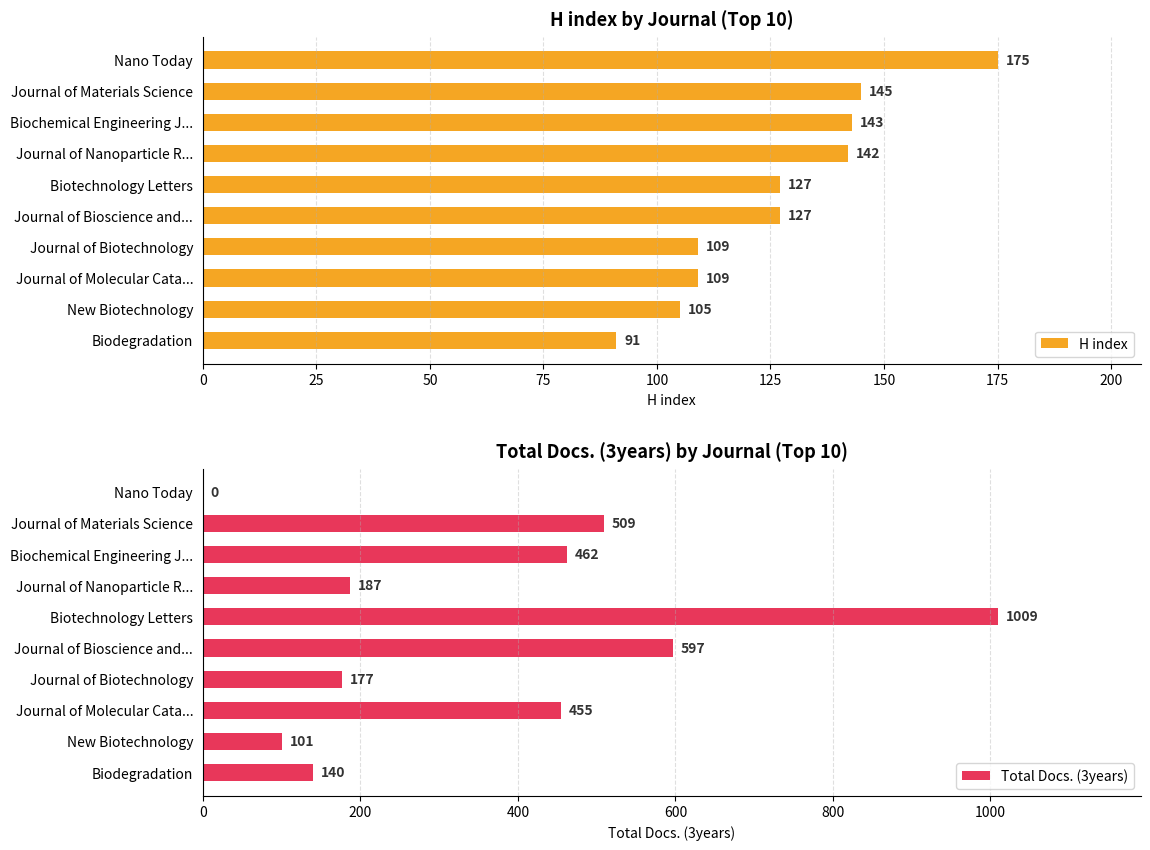

What are all the series names shown in the legend?

H index, Total Docs. (3years)